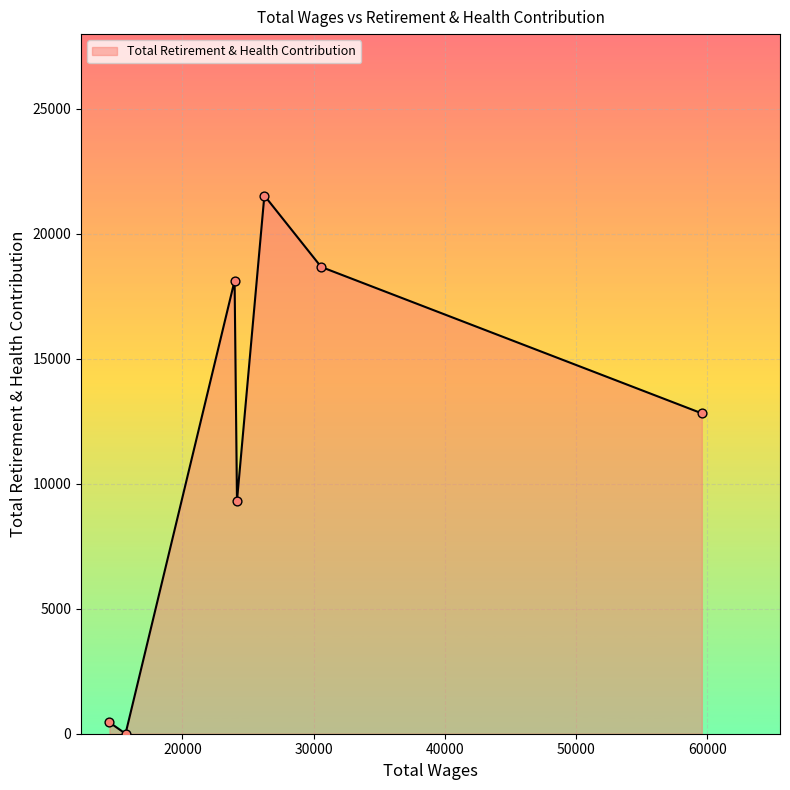

What is the greatest value displayed?

21528